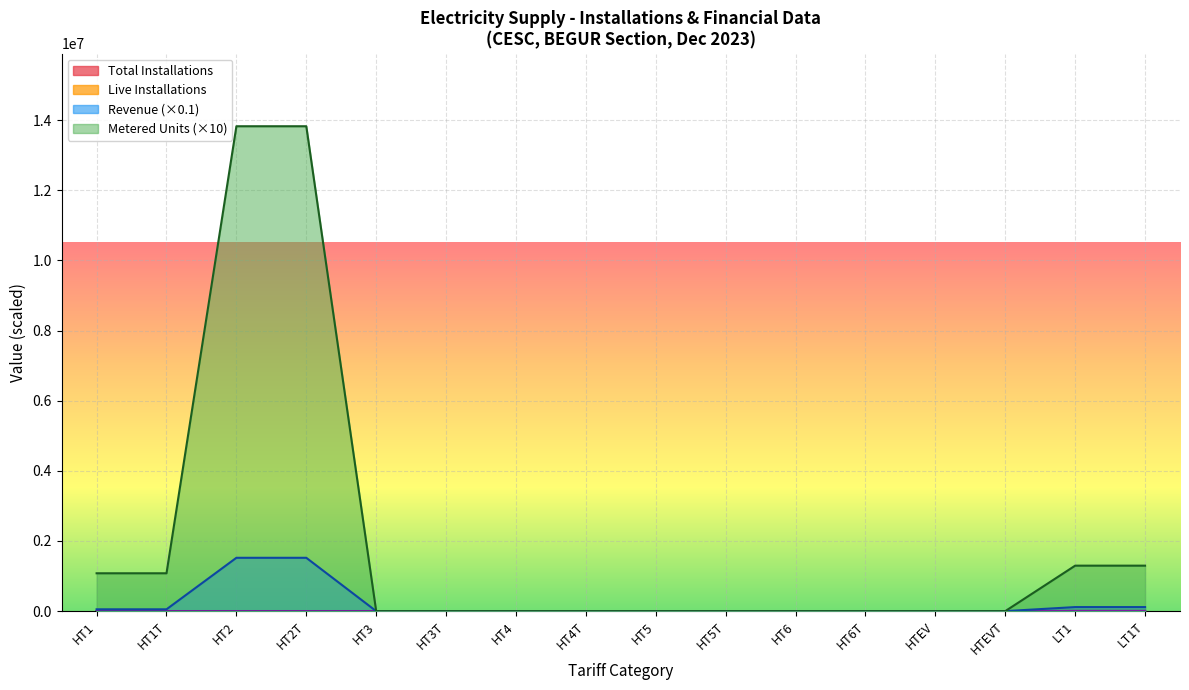

What position from the right is LT1T?

1